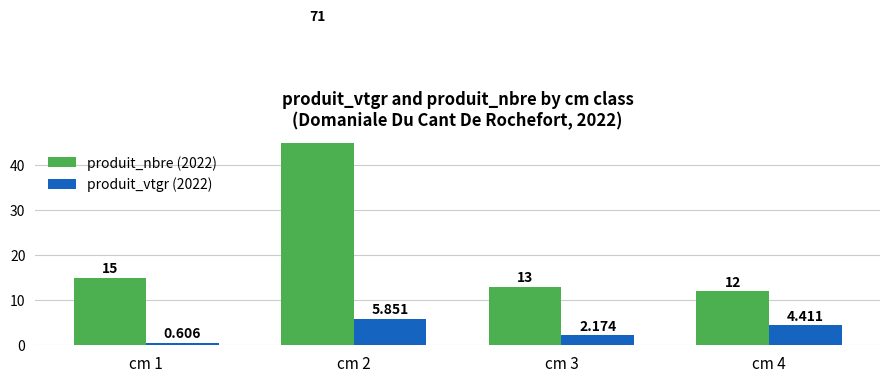

Reading left to right, list all the values displayed in this chart.

produit_nbre: cm 1=15.0	cm 2=71.0	cm 3=13.0	cm 4=12.0
produit_vtgr: cm 1=0.6	cm 2=5.9	cm 3=2.2	cm 4=4.4